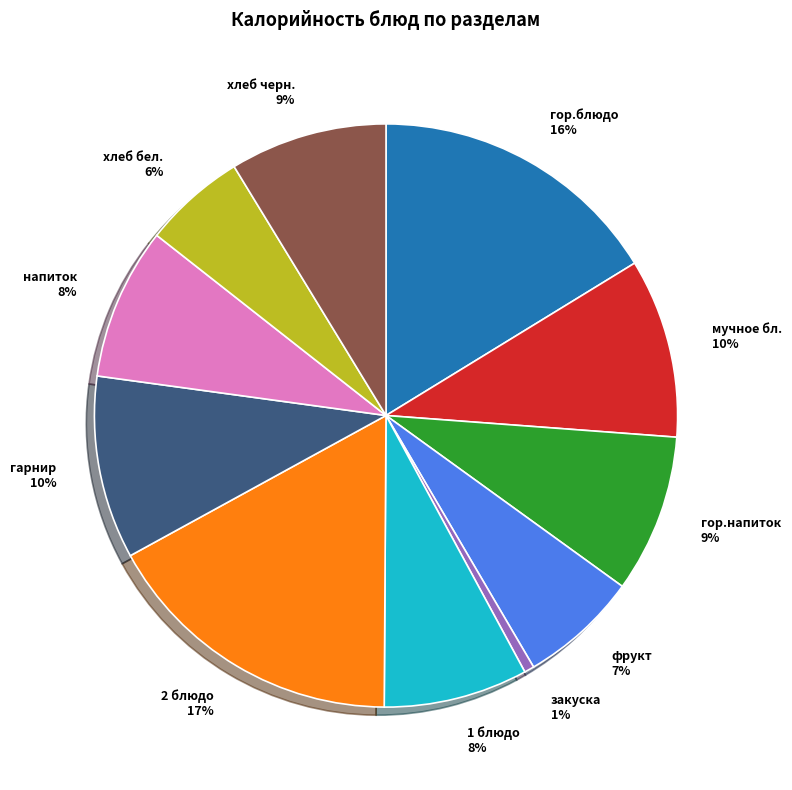

To the nearest percent, what is the difference between the хлеб черн. and закуска slice percentages?

8%